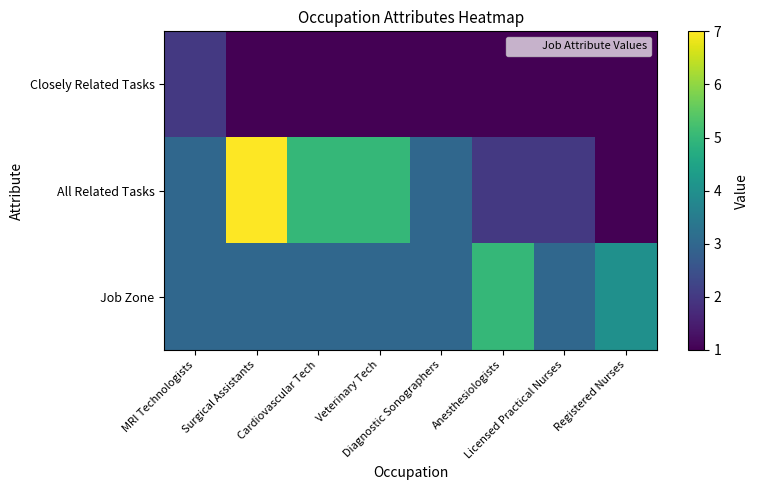

Which series has the largest range (max minus min)?

All Related Tasks